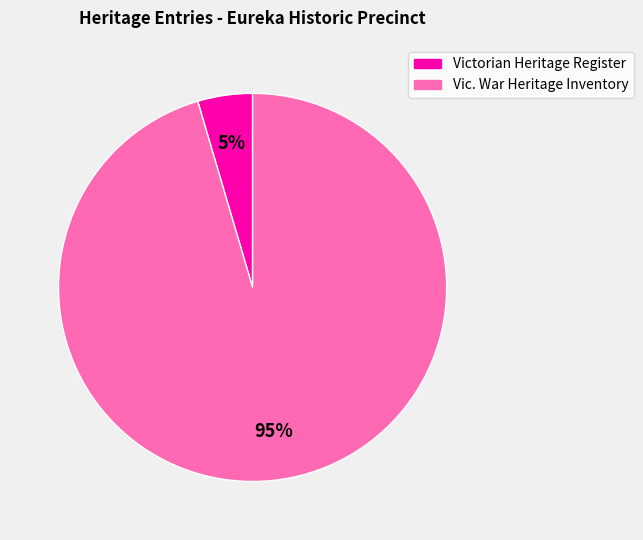

Does any single category account for the majority?

Yes